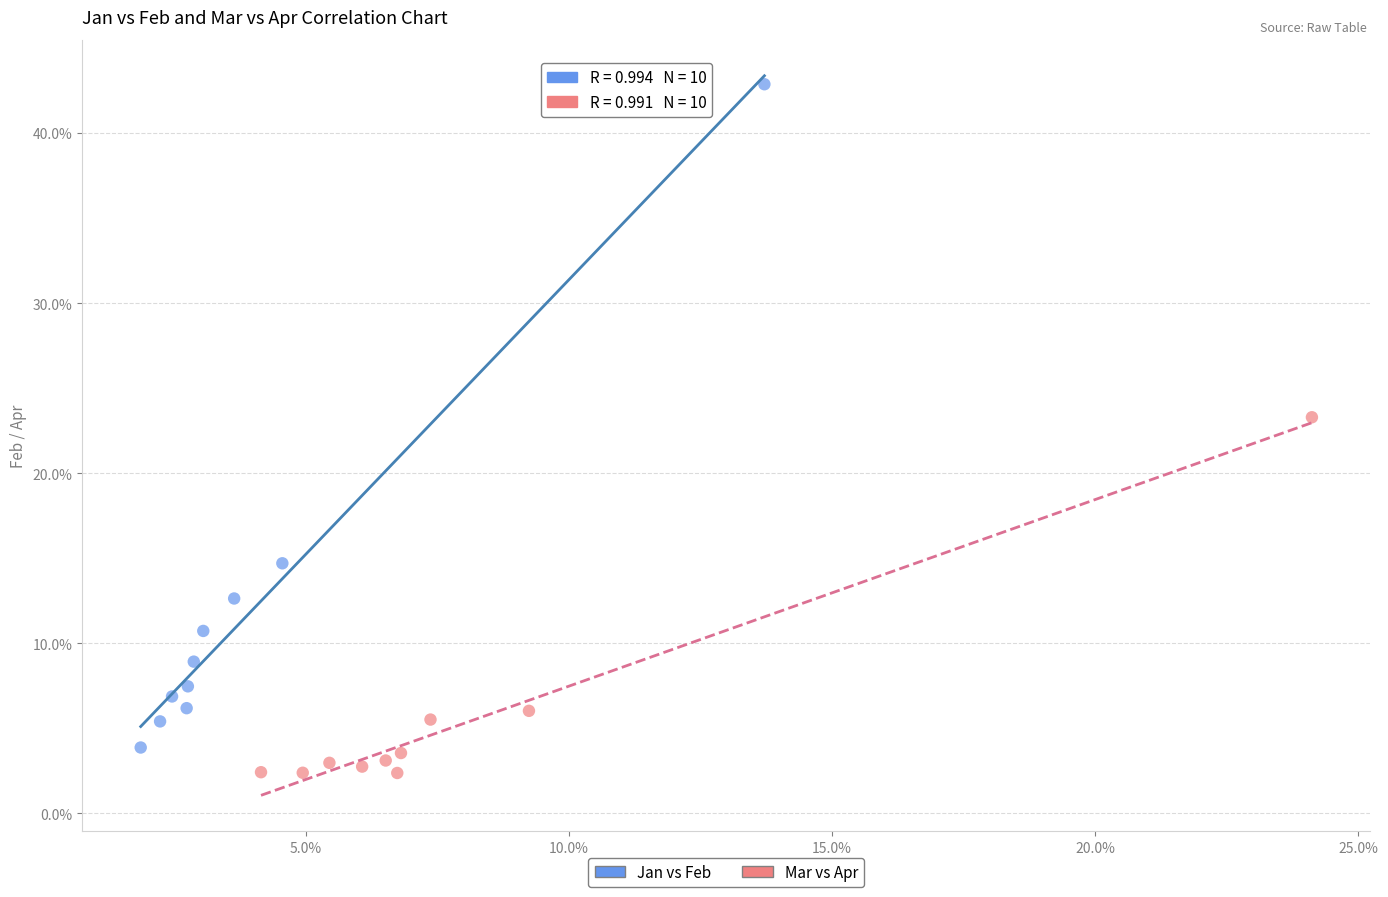

Which series contains the lowest Y value?

Mar vs Apr